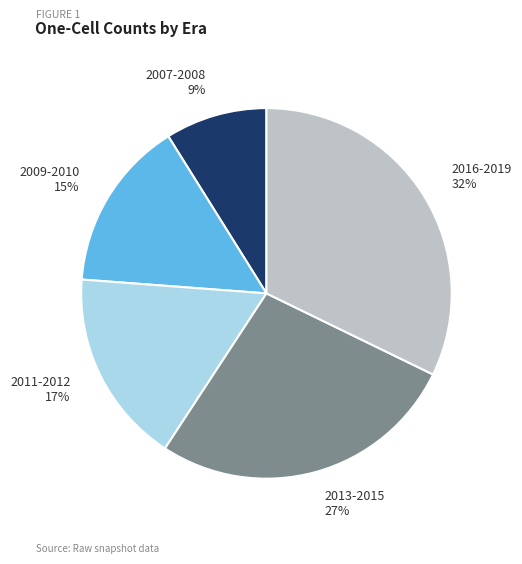

To the nearest percent, what is the average slice percentage?

20%